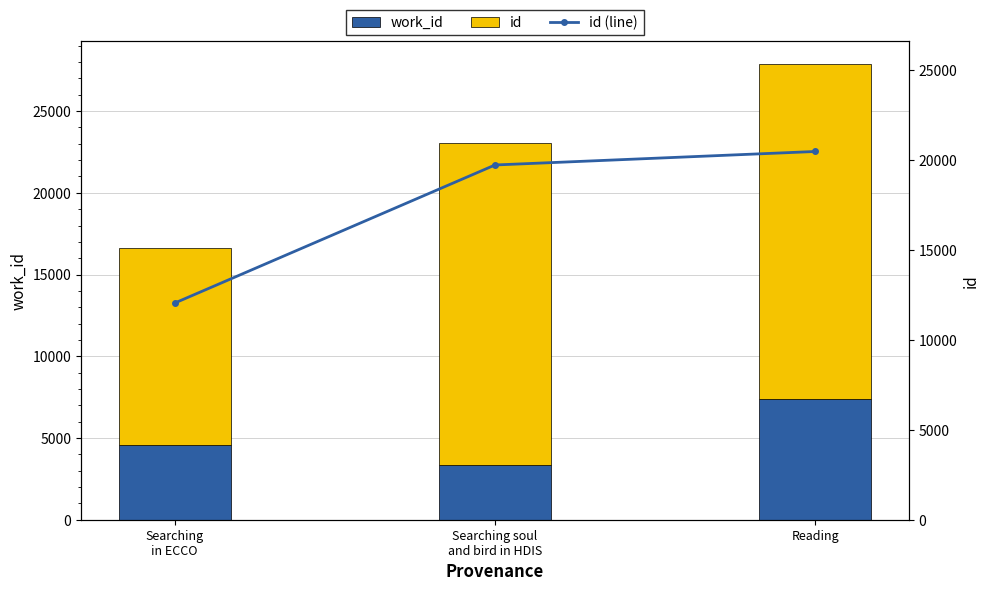

At how many categories does at least one series exceed 10097?

3